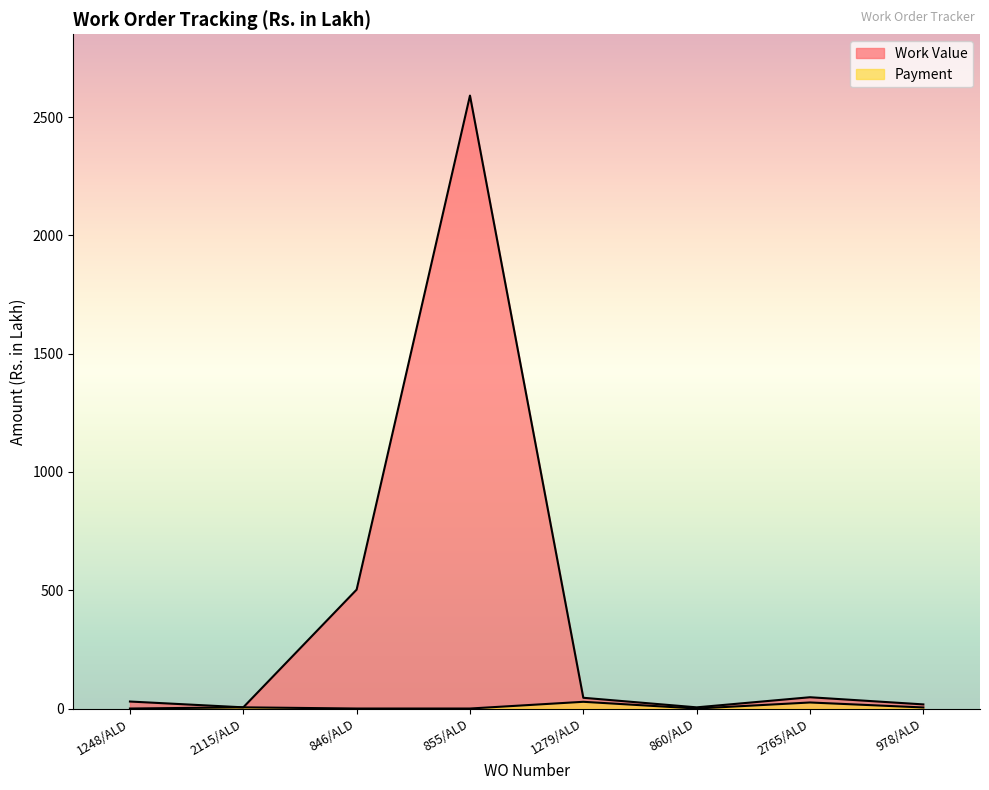

What is the total value across all series at 1279/ALD?

73.8